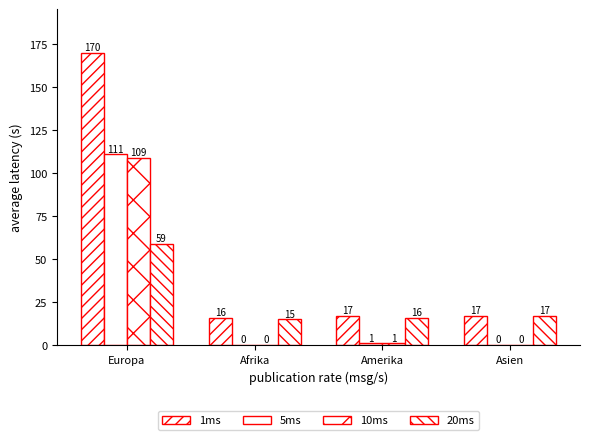

How many distinct data groups are displayed?

4